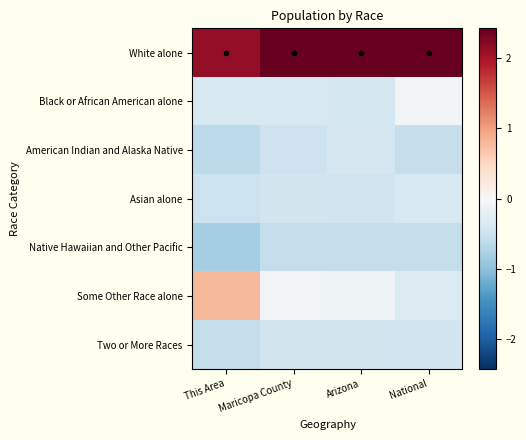

What is the difference between the highest and lowest values at This Area?

3.0